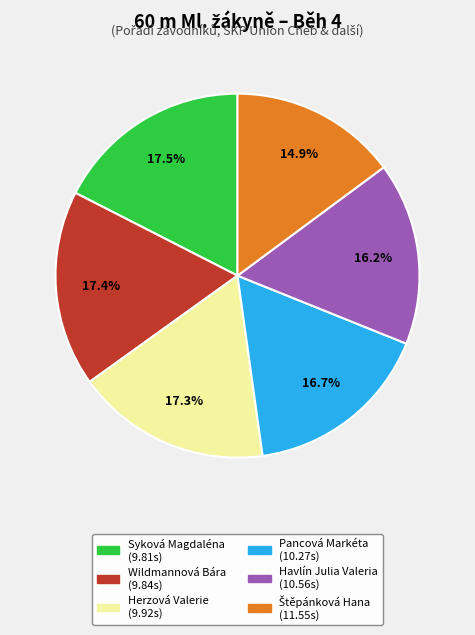

Combined, what portion of the pie is Syková Magdaléna and Pancová Markéta?

34.2%